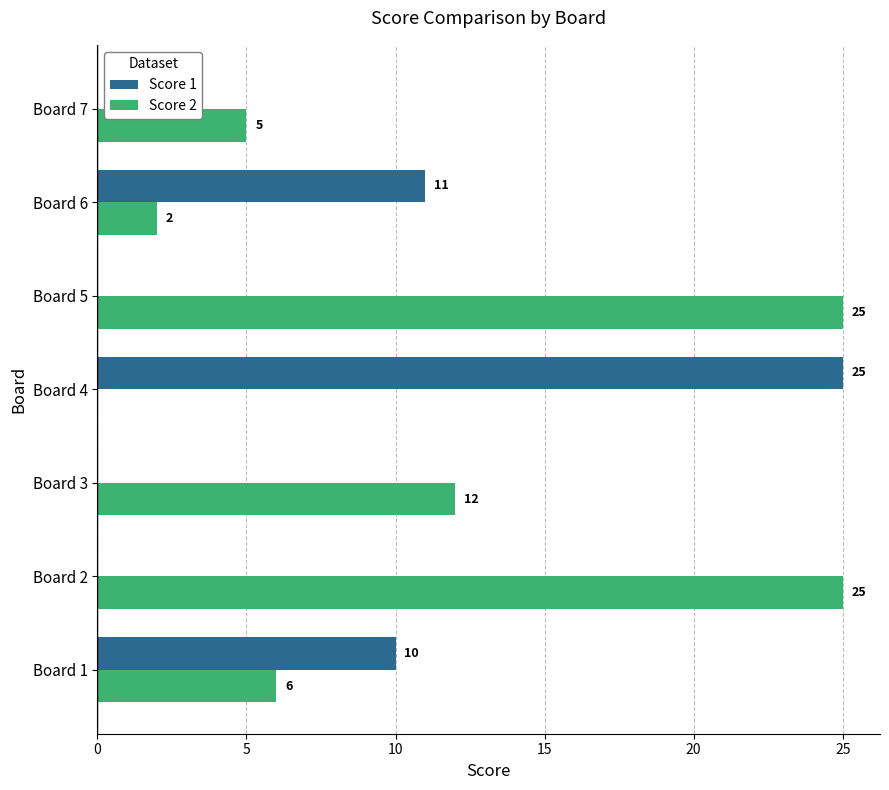

Which series has the largest total across all categories?

Score 2